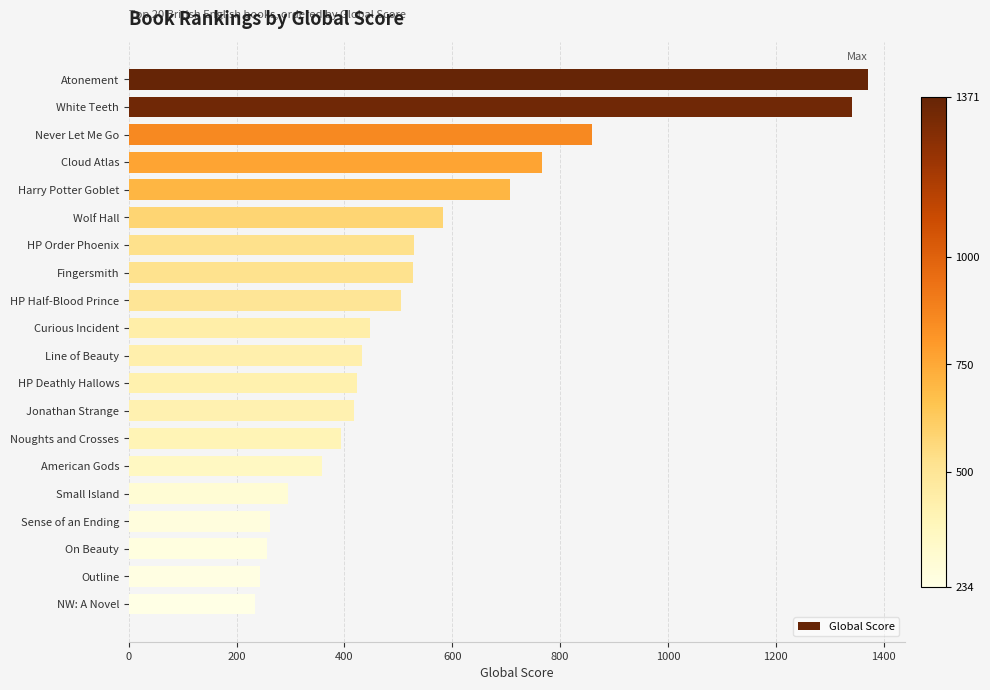

What is the value of the 10th bar from the top?

447